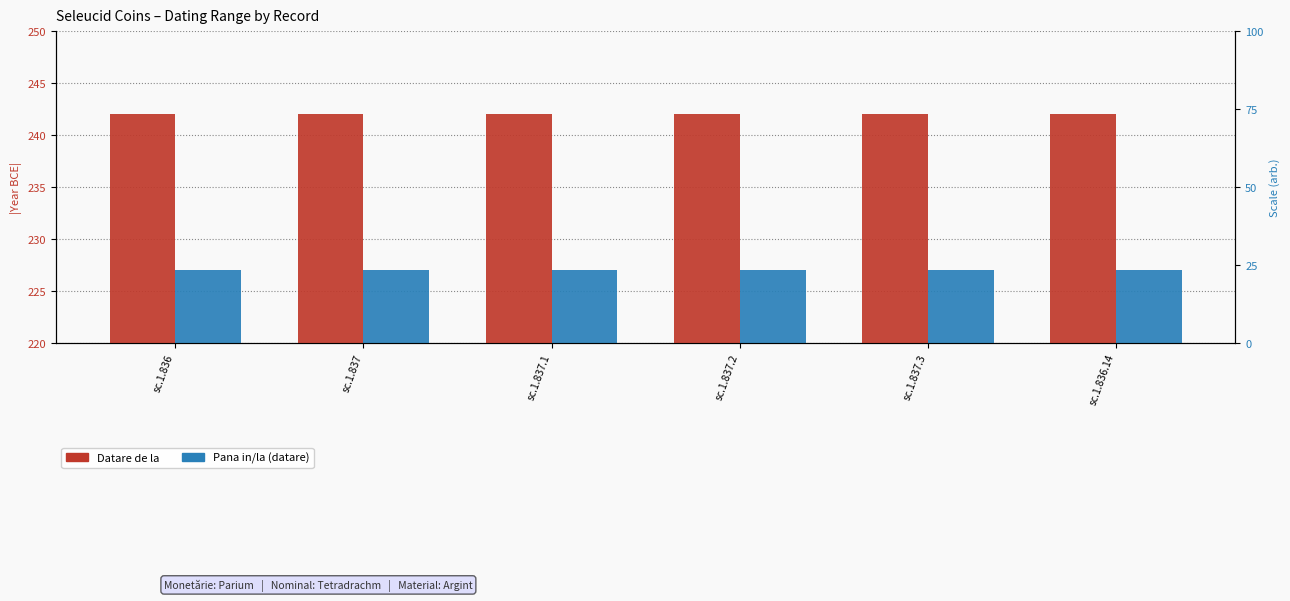

Rank the categories by Datare de la value from lowest to highest.

sc.1.836, sc.1.837, sc.1.837.1, sc.1.837.2, sc.1.837.3, sc.1.836.14